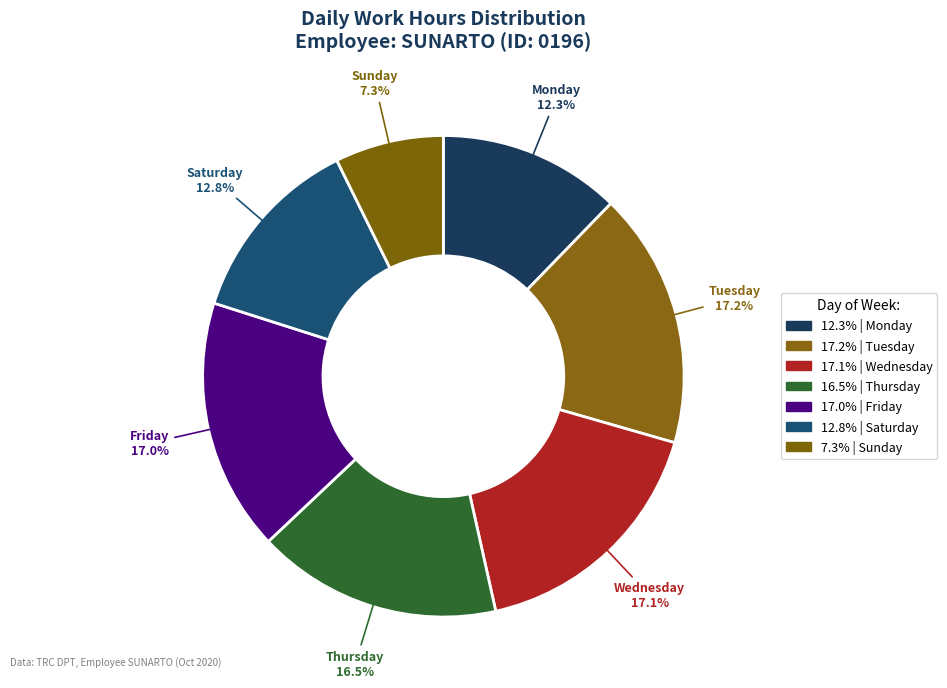

Which slice is the largest?

29-Tue